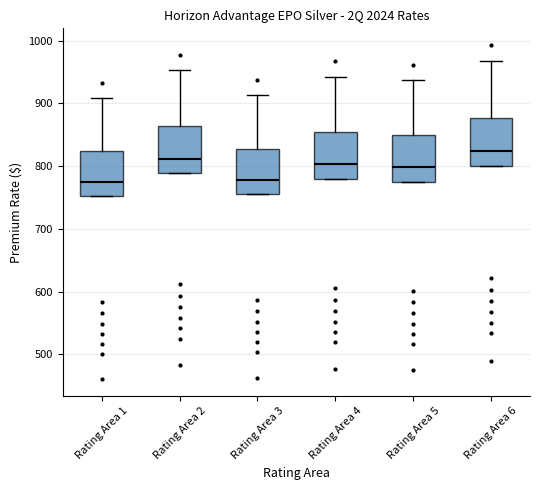

Reading left to right, transcribe this box plot: for each box, give where its median line is, the range the box spans, and where its two whiskers end, as read against the y-axis. The values are not printed on the chart, so give them approximately, as read against the axis.

Rating Area 1: median 770, box 750 to 820, whiskers 750 to 910
Rating Area 2: median 810, box 790 to 860, whiskers 790 to 950
Rating Area 3: median 780, box 760 to 830, whiskers 760 to 910
Rating Area 4: median 800, box 780 to 850, whiskers 780 to 940
Rating Area 5: median 800, box 780 to 850, whiskers 780 to 940
Rating Area 6: median 820, box 800 to 880, whiskers 800 to 970